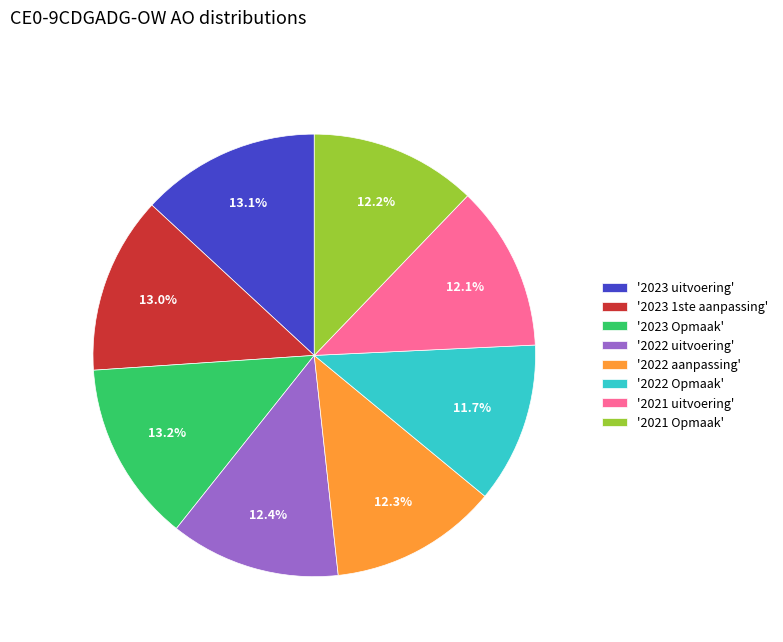

Does '2022 uitvoering' account for over 50% of the chart?

No